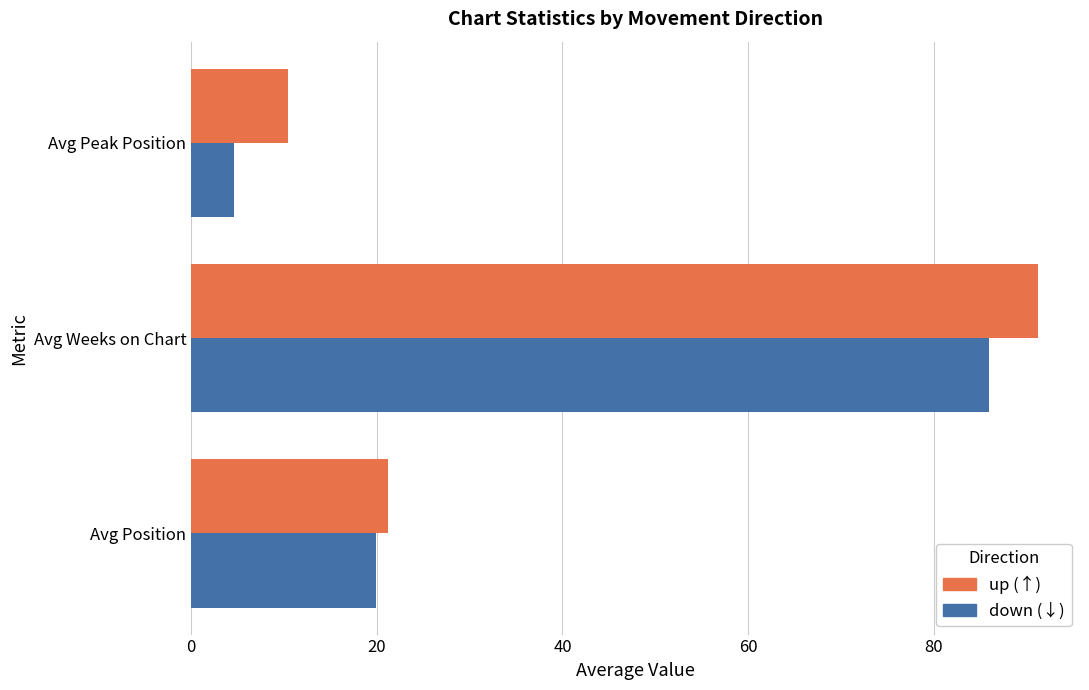

Which label corresponds to the largest value in the chart?

Avg Weeks on Chart